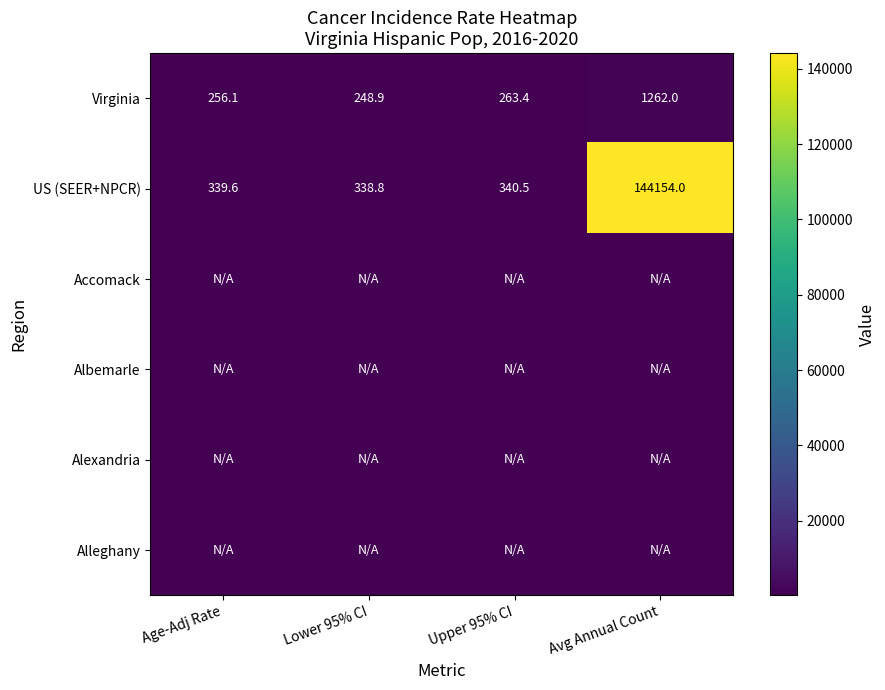

What is the maximum value for US (SEER+NPCR)?

144154.0